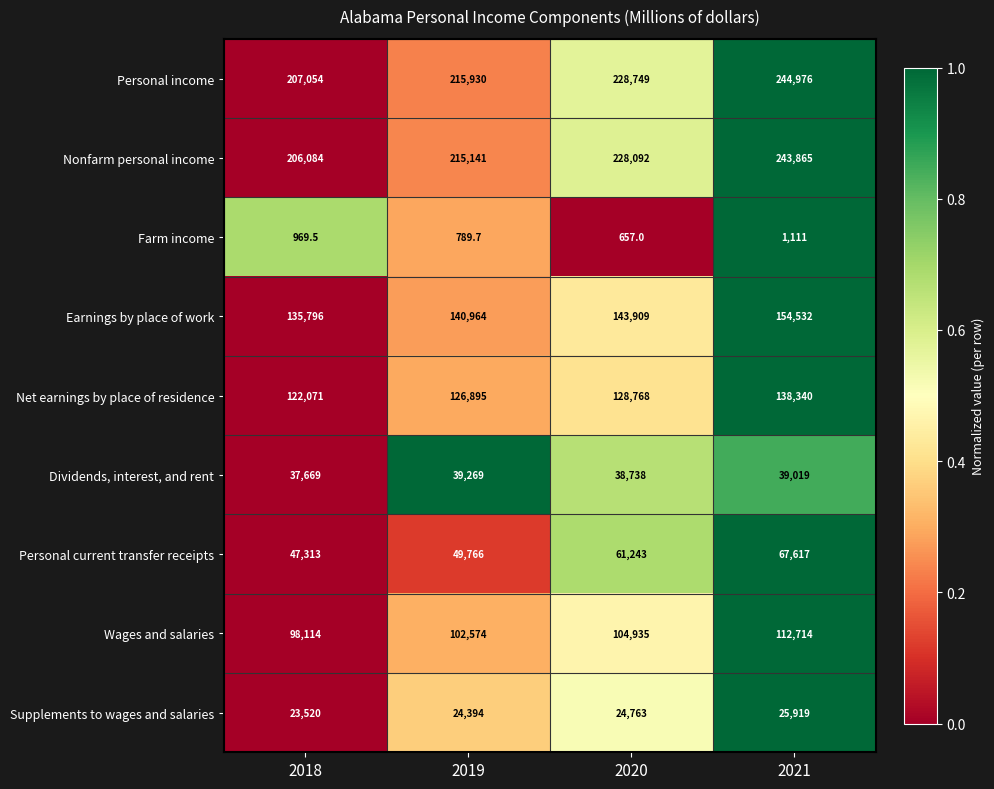

Which series has the largest total across all categories?

Personal income